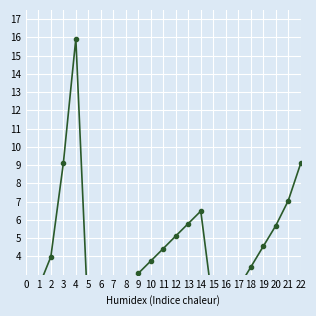

What is the value of the 8th point from the left?

1.7